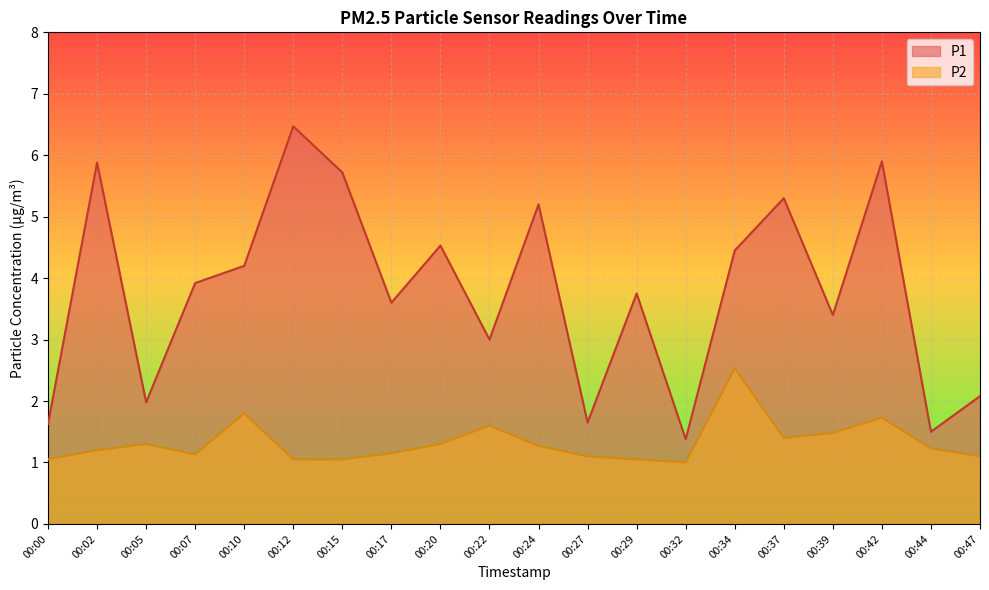

At 00:39, list the series in order from smallest to largest.

P2, P1